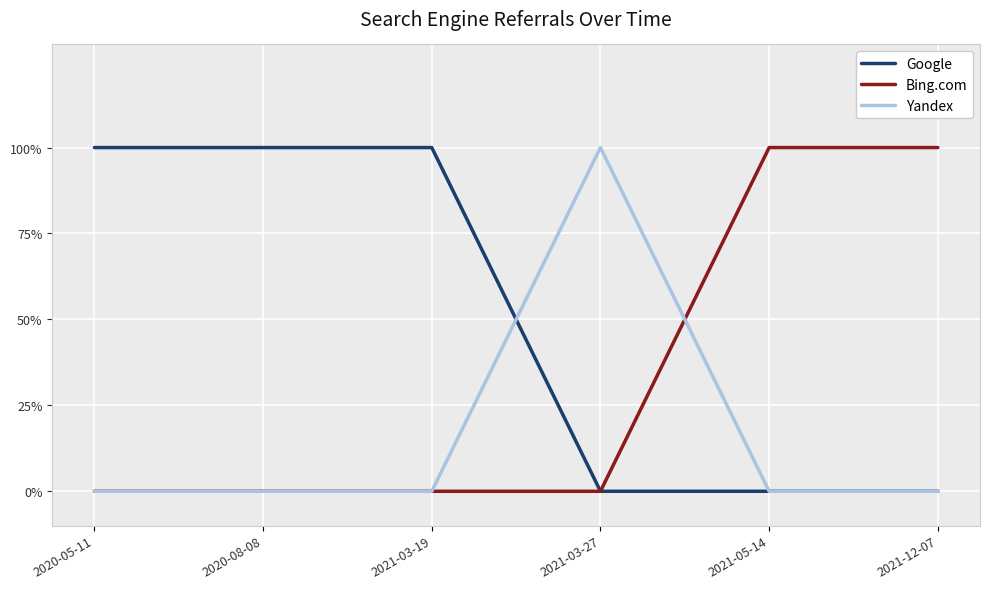

What is the sum of all Yandex values?

1